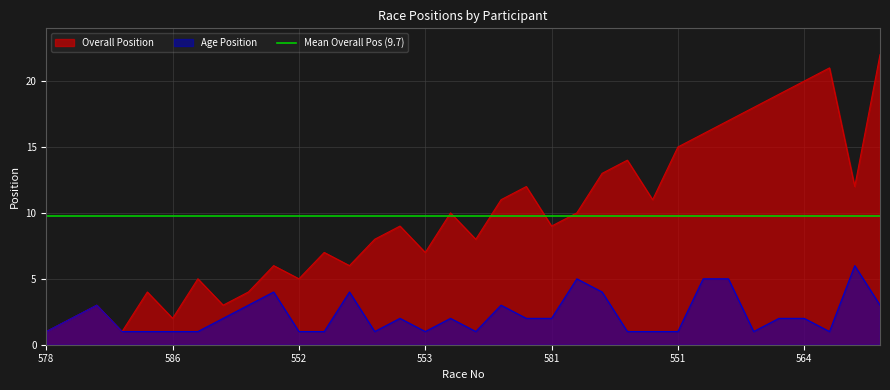

What is the sum of the Age Position values at 559 and 560?

6